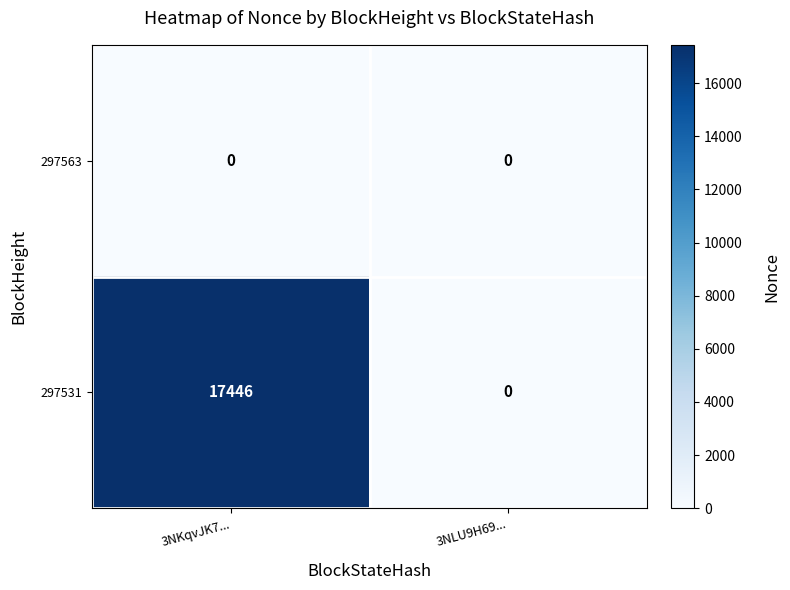

What is the average value of the 297531 series?

8723